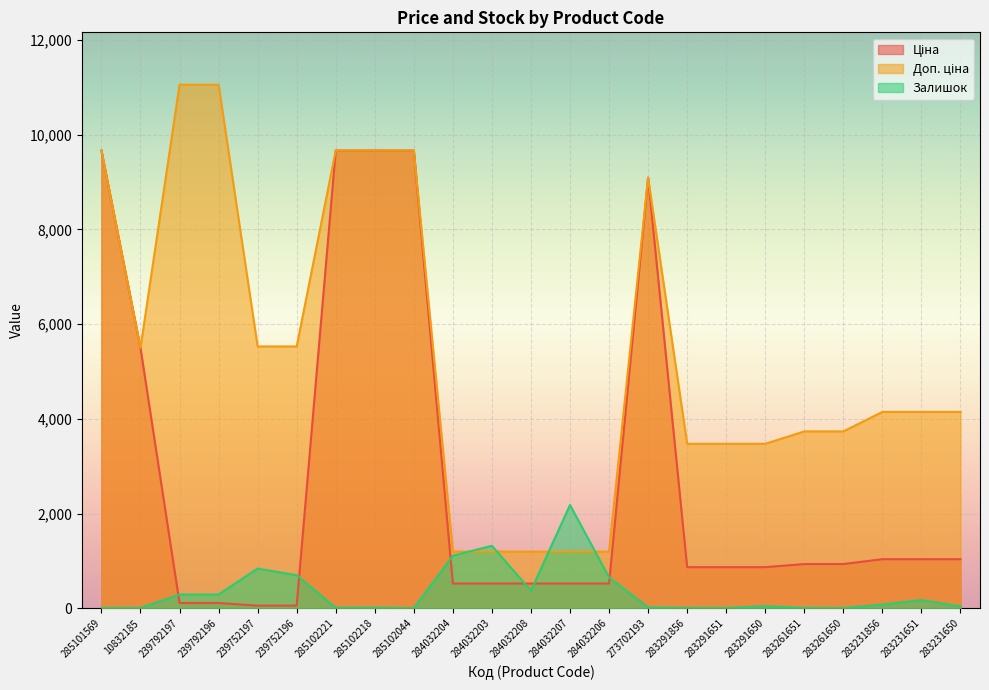

What is the difference between the second highest and minimum values in the Доп. ціна series?

9858.0